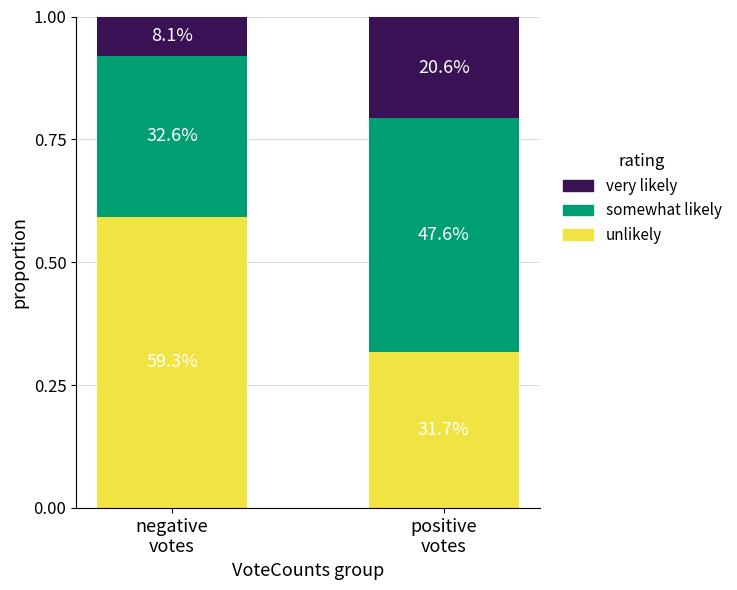

List the labels in order of unlikely value, smallest first.

positive
votes, negative
votes